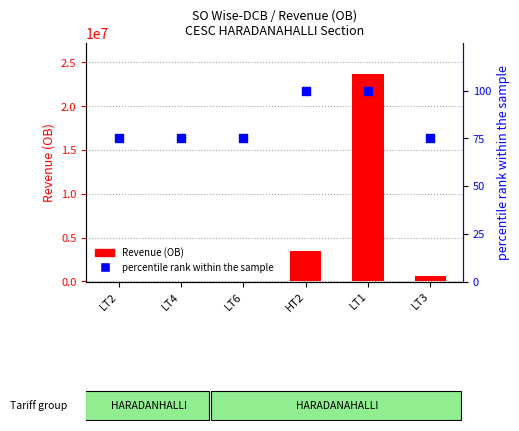

Which series has the largest total across all categories?

Revenue (OB)